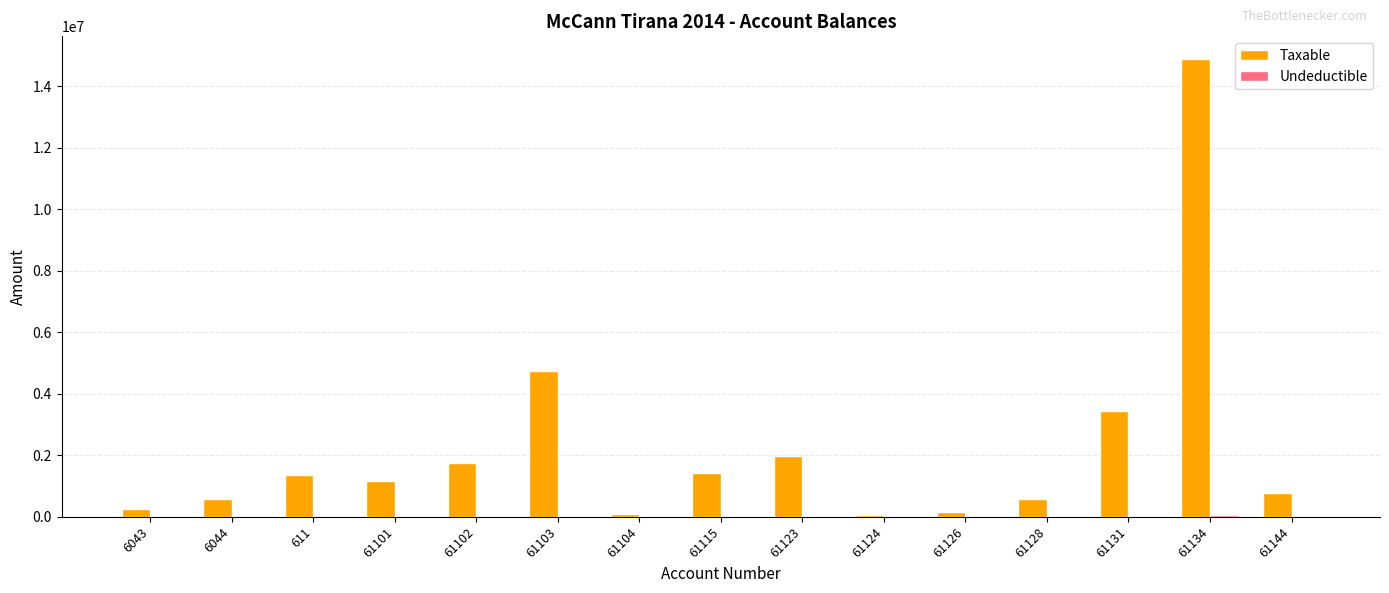

Which series changed the most between 61123 and 61128?

Taxable